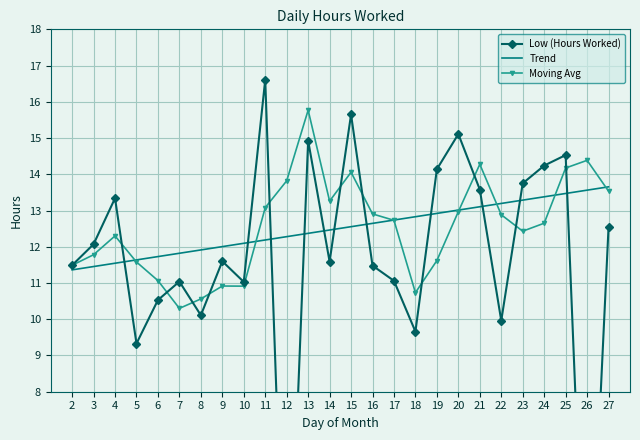

What are all the series names shown in the legend?

Low (Hours Worked), Trend, Moving Avg